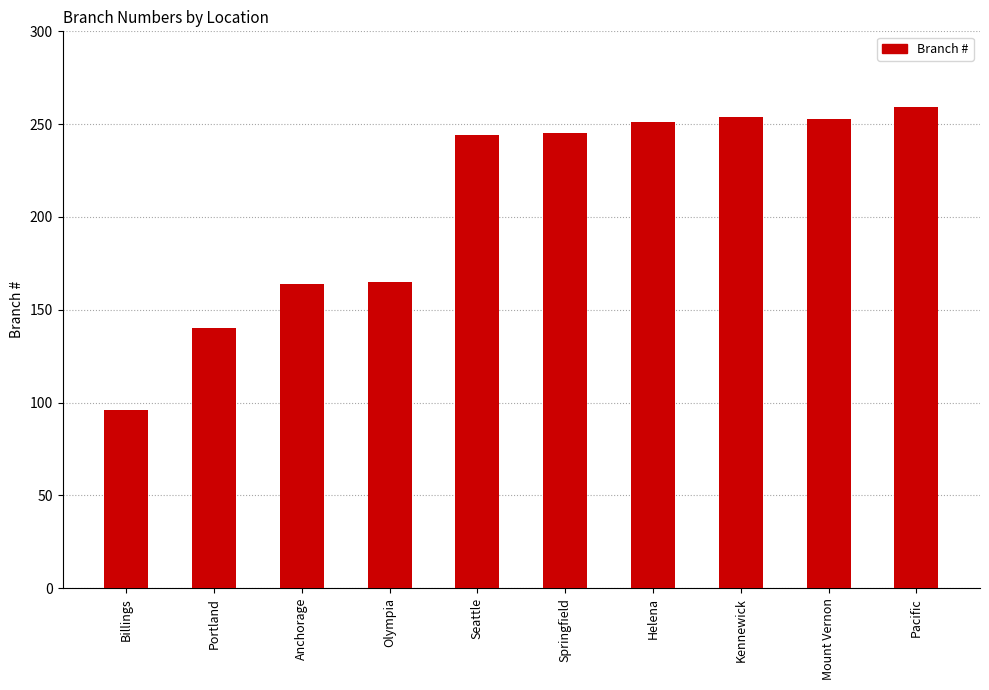

What is the approximate value at Olympia?

165